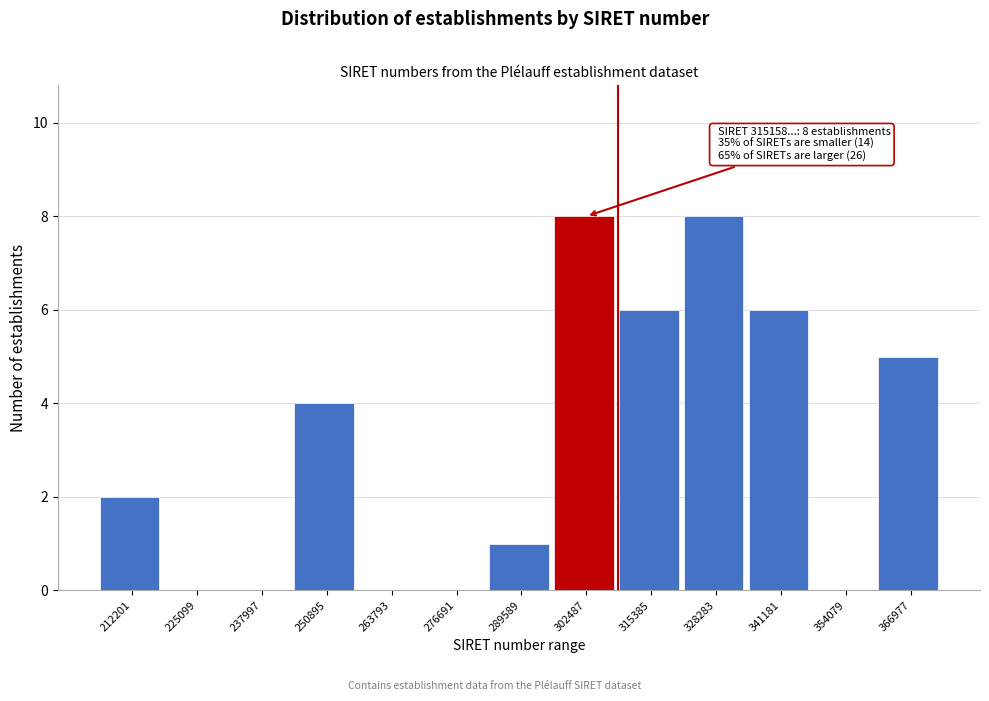

Reading left to right, transcribe all the data shown in this chart.

212201=2	225099=0	237997=0	250895=4	263793=0	276691=0	289589=1	302487=8	315385=6	328283=8	341181=6	354079=0	366977=5